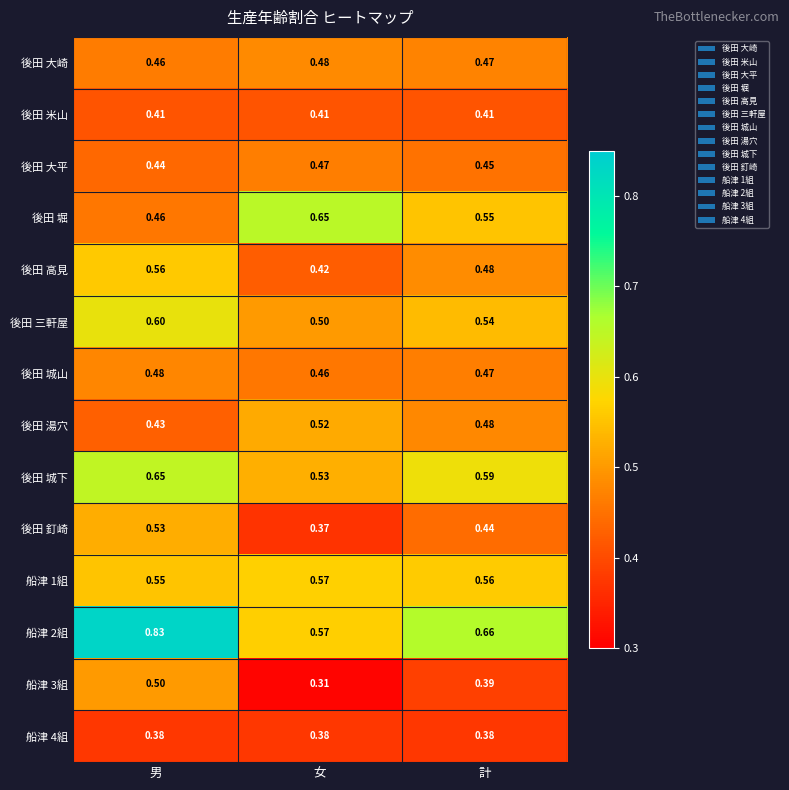

List the labels in order of 後田 大崎 value, smallest first.

男, 計, 女